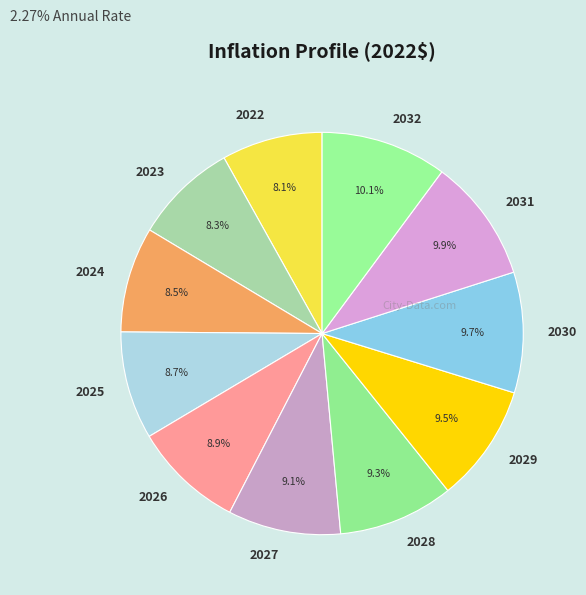

What is the ratio of the value at 2025 to the value at 2024?

1.0